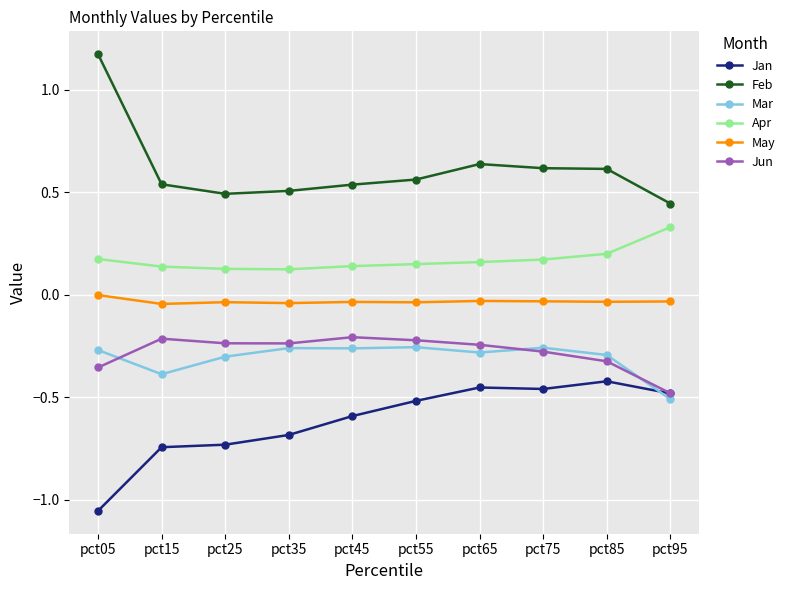

True or false: Jan has more than 0 points higher than both neighbors.

True